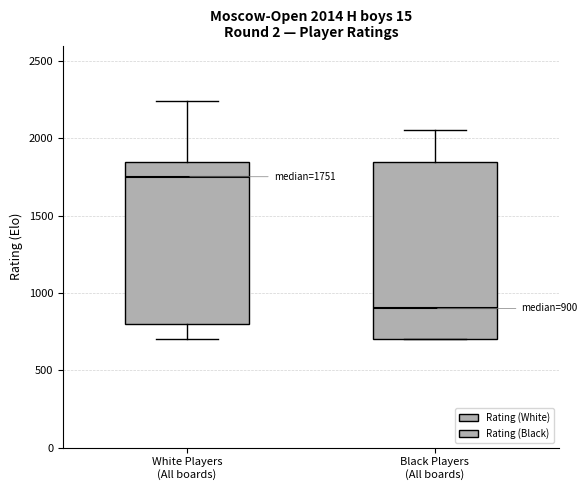

Comparing the boxes themselves (not the whiskers), which one is the tallest?

Black Players (All boards)